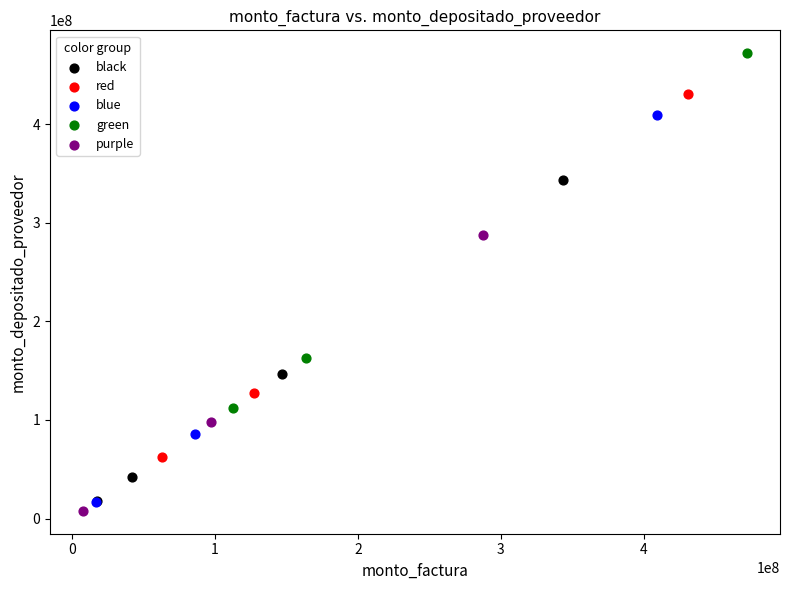

Which series contains the highest Y value?

green